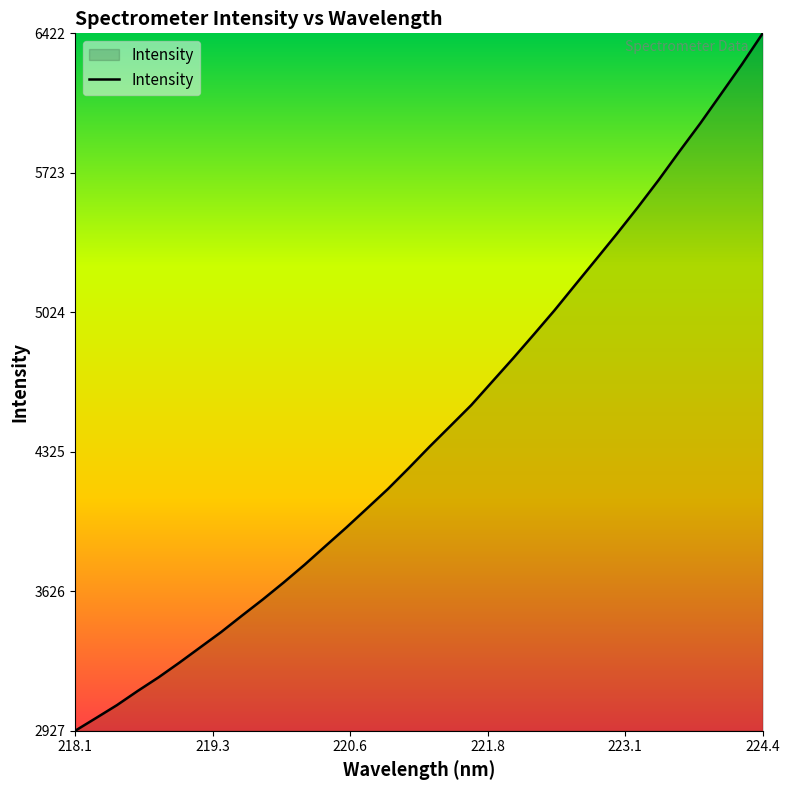

What is the minimum value shown in the chart?

2927.3